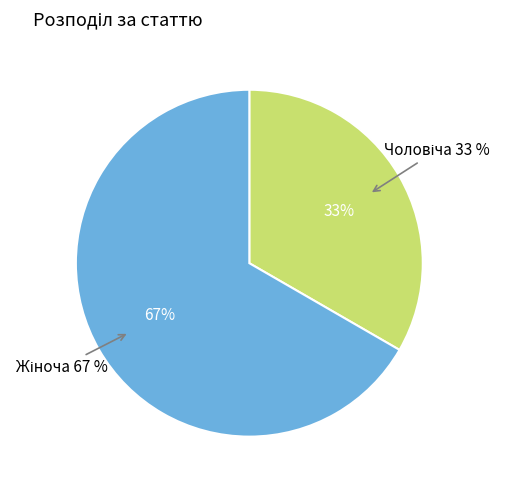

Combined, what portion of the pie is Жіноча and Чоловіча?

100.0%